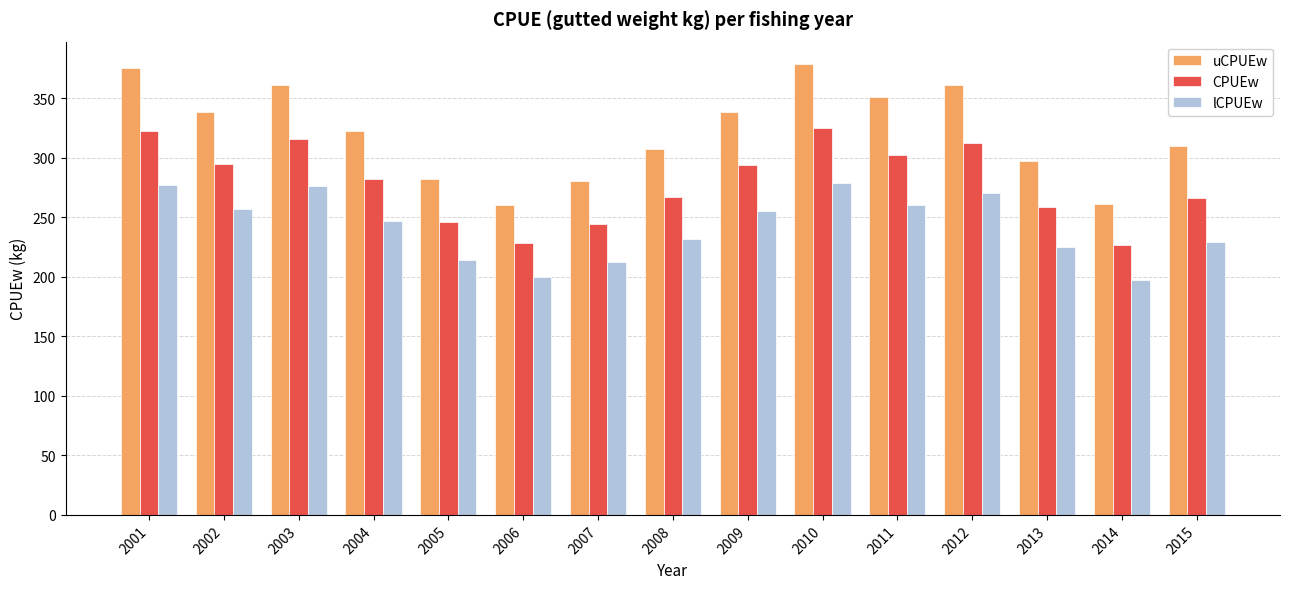

Which series changed the most between 2010 and 2011?

uCPUEw